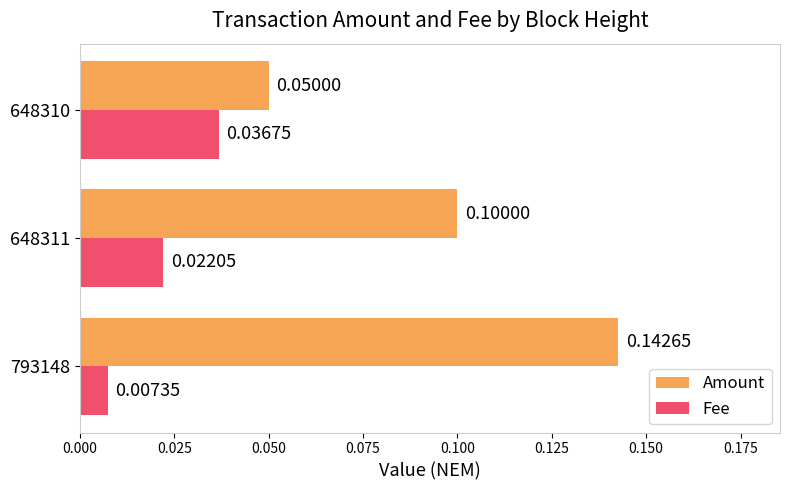

At how many categories does at least one series exceed 0?

3